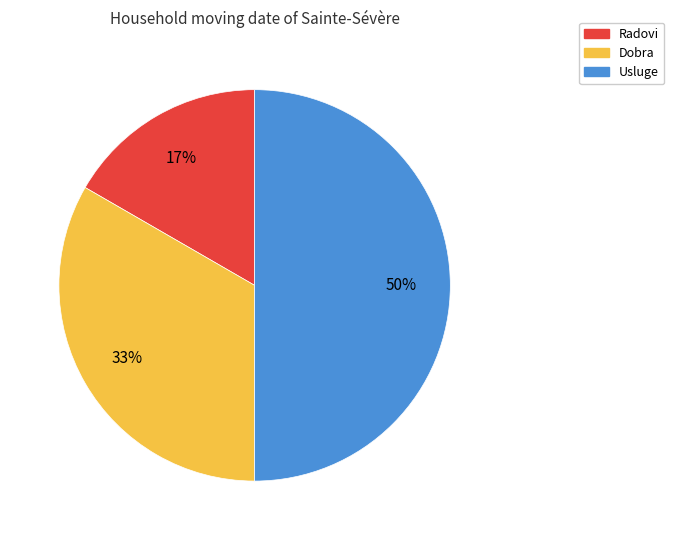

To the nearest percent, what is the combined percentage of Radovi and Usluge?

67%